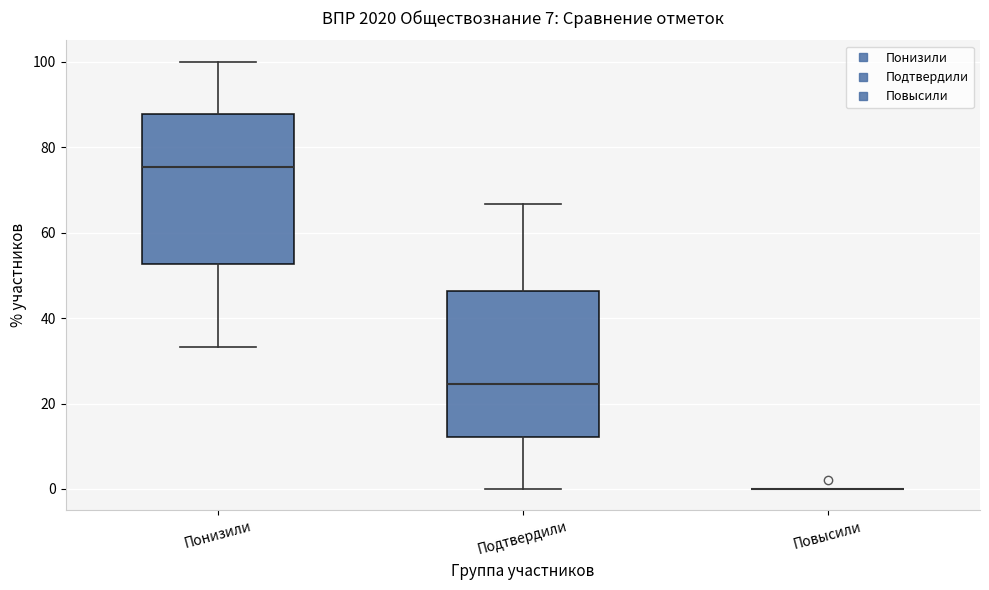

Where does the upper whisker of the box for Понизили end on the y-axis? The values are not printed on the chart, so give them approximately, as read against the axis.

100